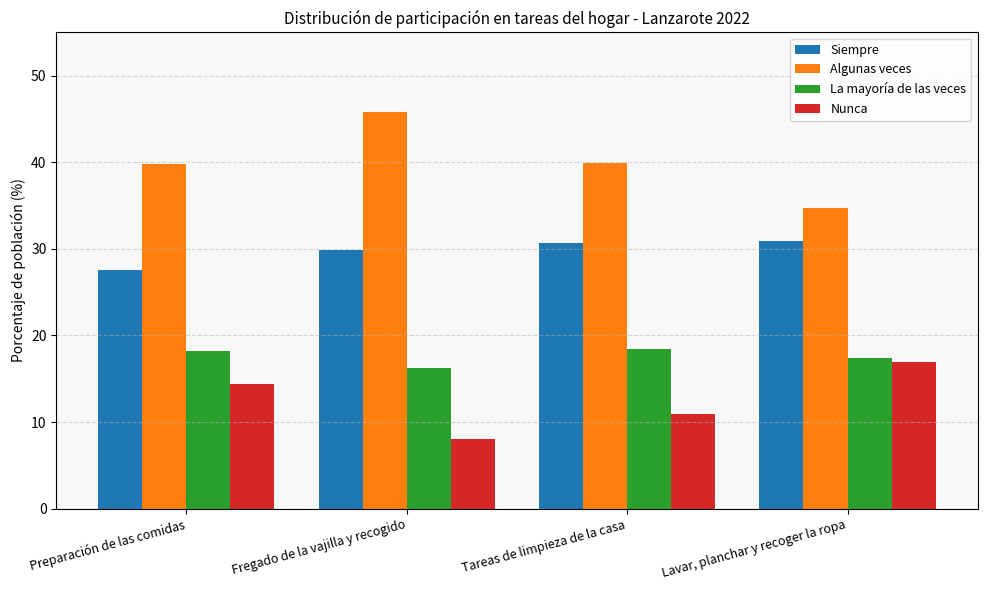

What are all the series names shown in the legend?

Siempre, Algunas veces, La mayoría de las veces, Nunca